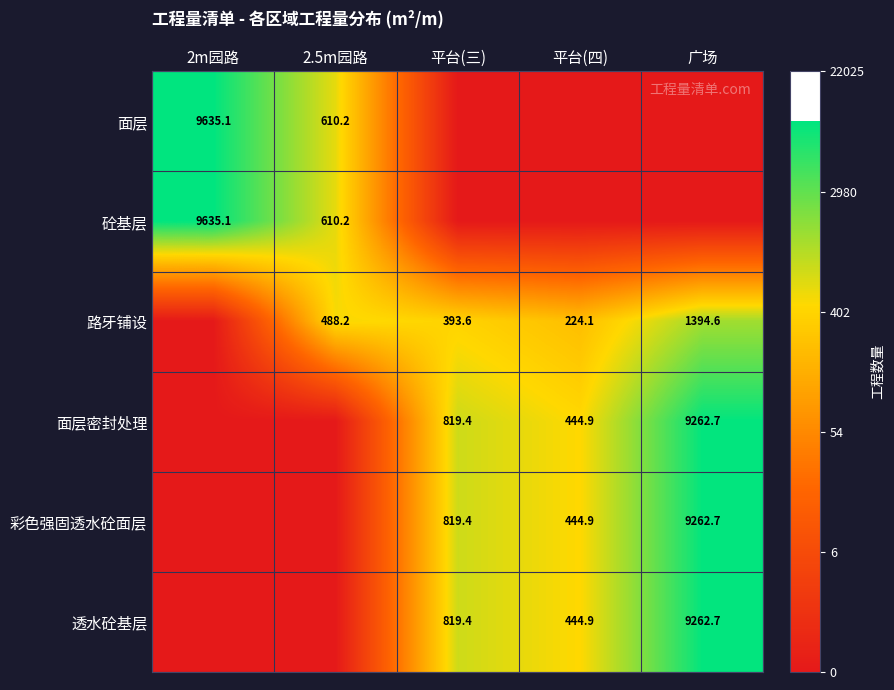

What is the sum of the 路牙铺设 values at 2.5m园路 and 平台(四)?

712.3